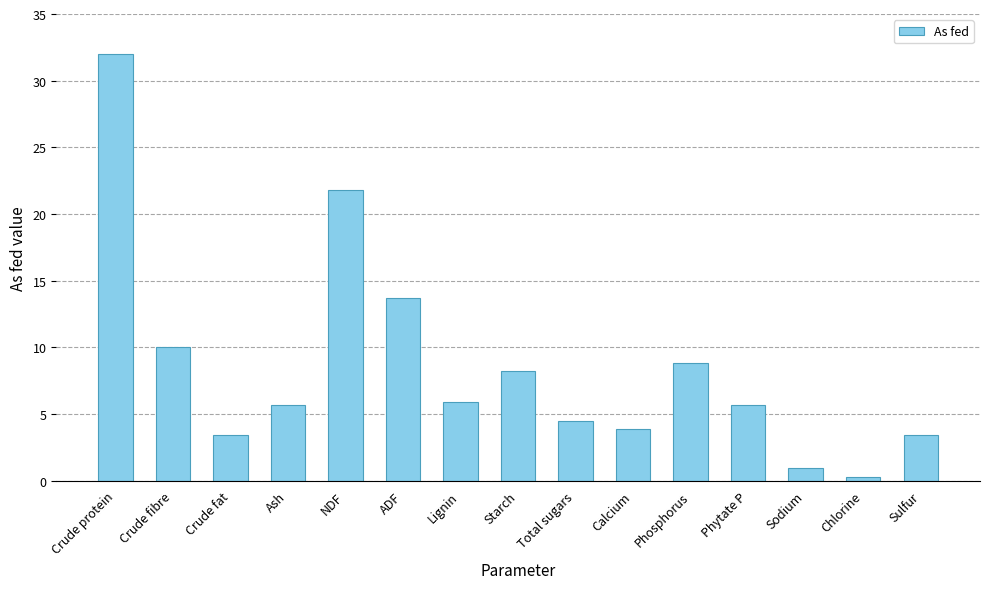

Read the value at Sodium.

0.9